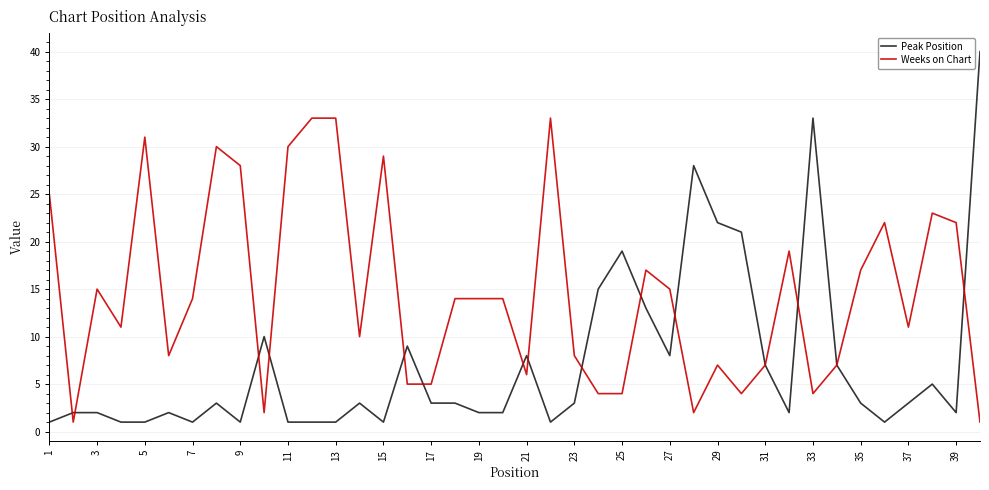

What is the maximum value shown in the chart?

40